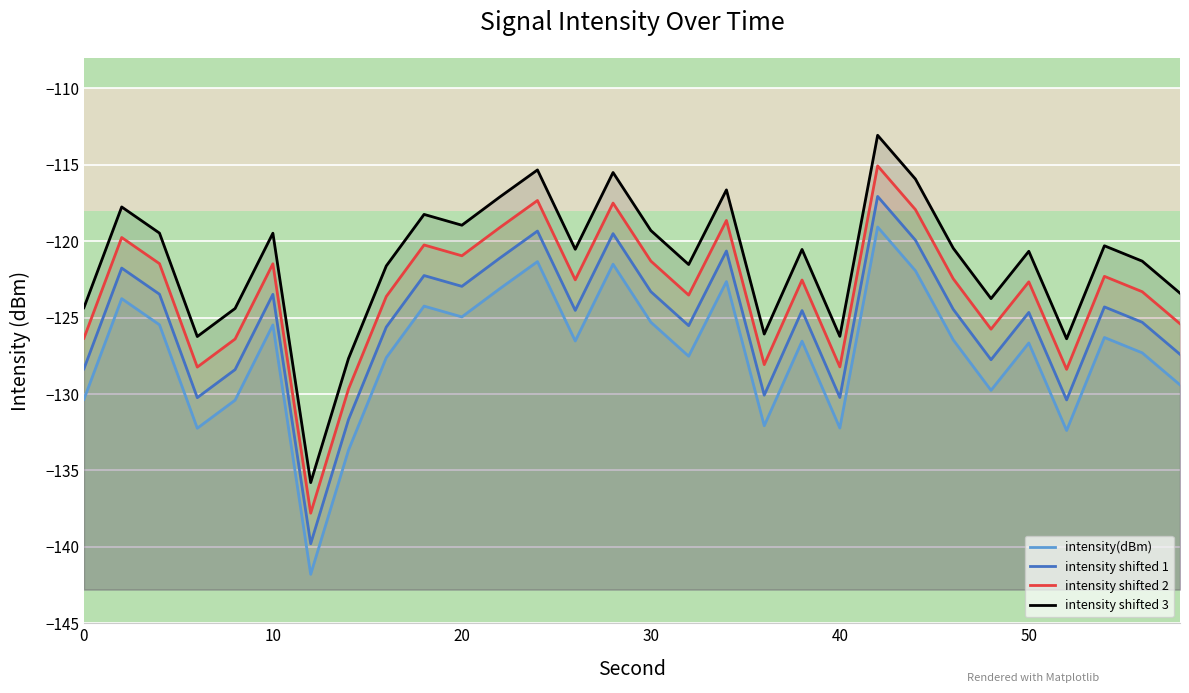

Is the value of intensity shifted 1 at 50 greater than the value of intensity(dBm) at 60?

Yes